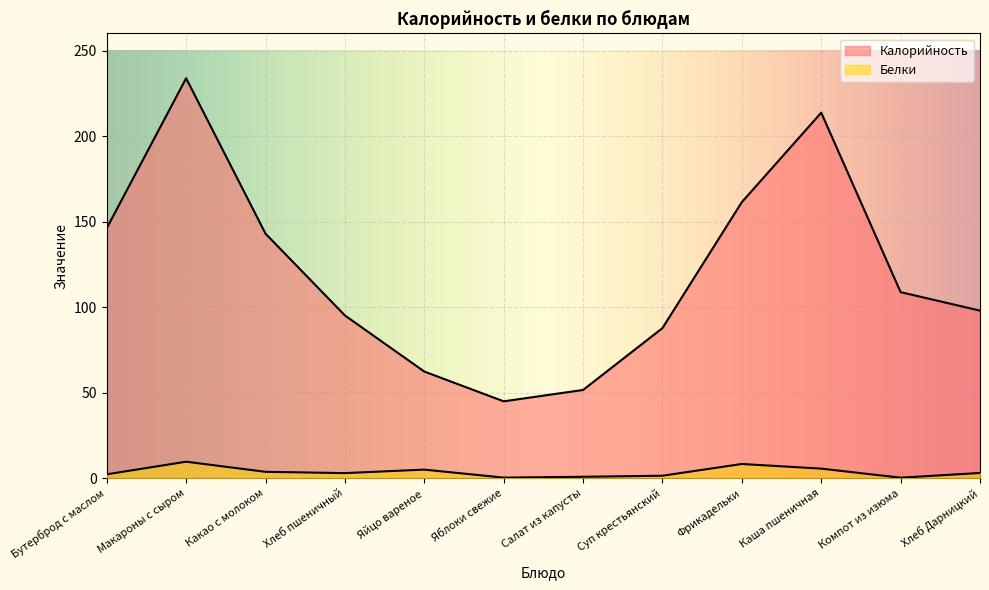

The value of Белки at Салат из капусты is 1.3. True or false?

False